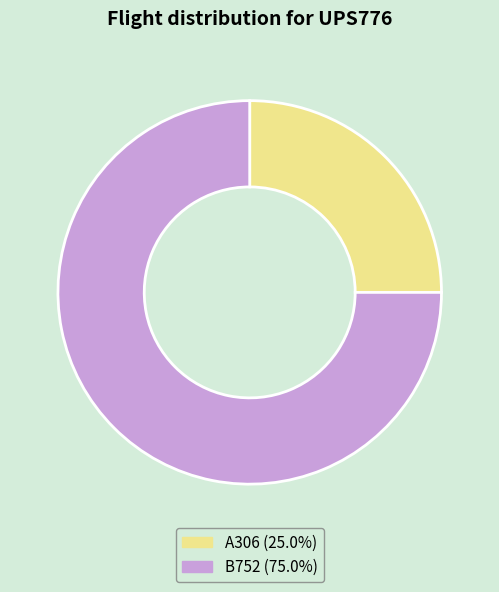

Does any single category account for the majority?

Yes